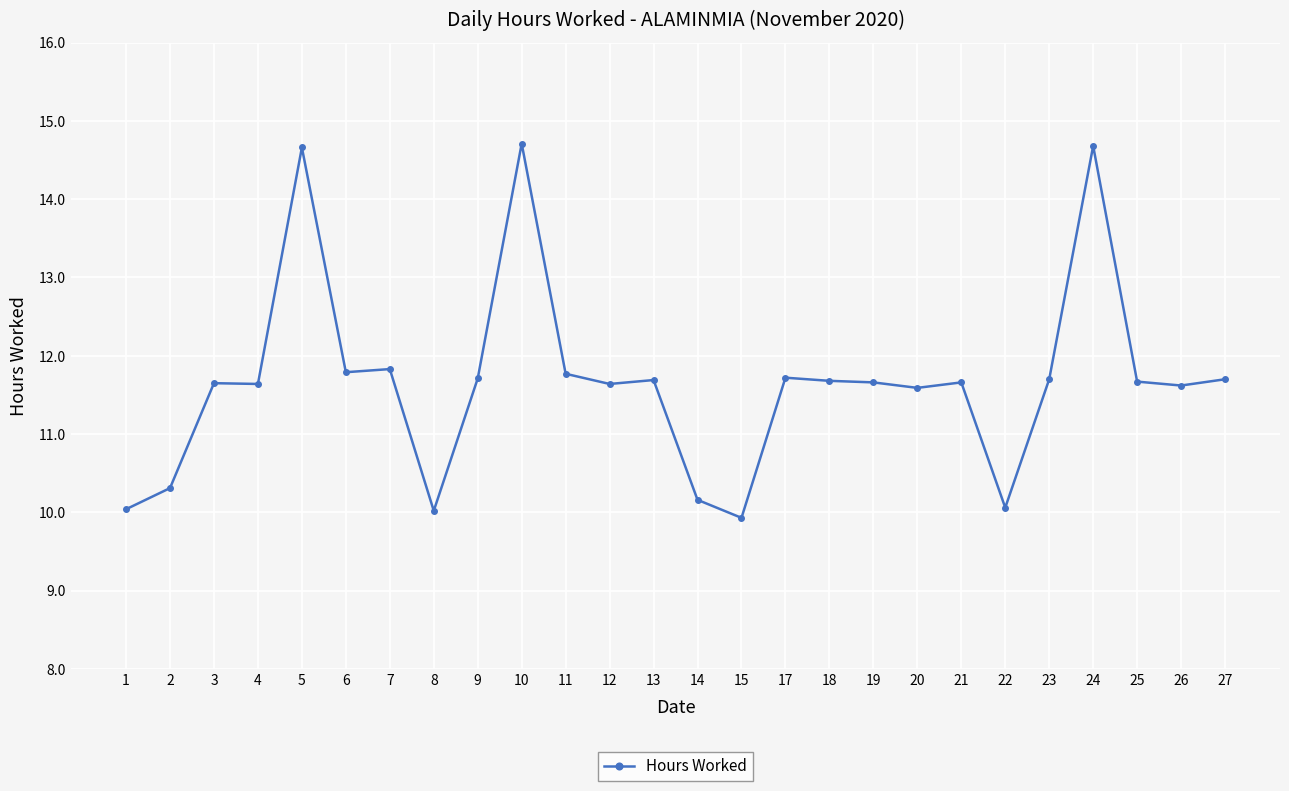

Does the chart have visible grid lines?

Yes